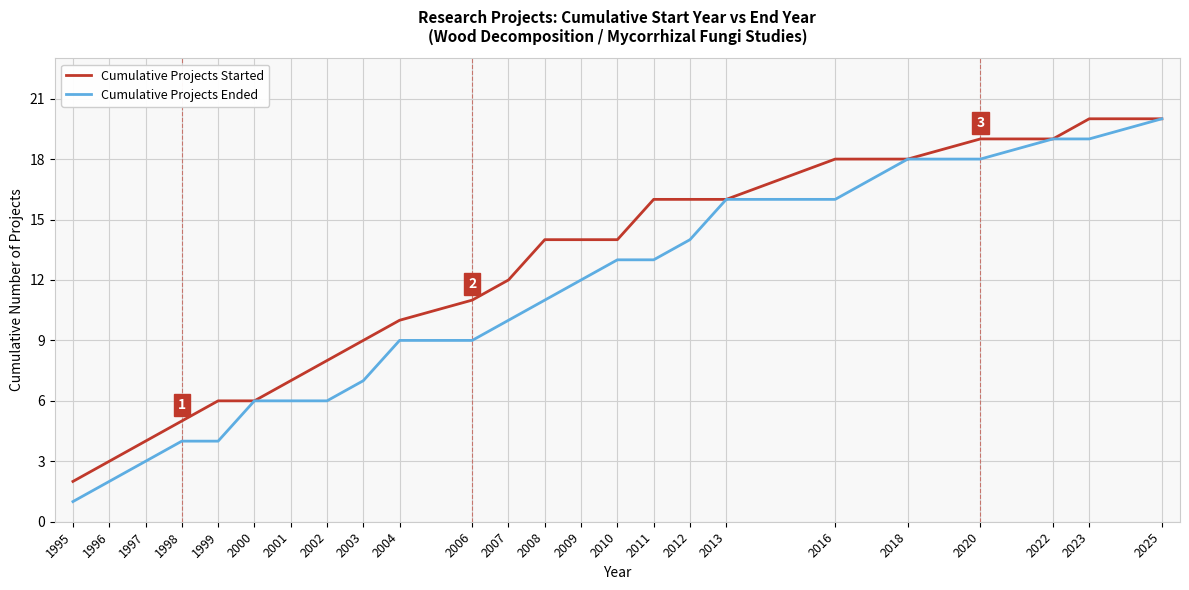

What are all the series names shown in the legend?

Cumulative Projects Started, Cumulative Projects Ended